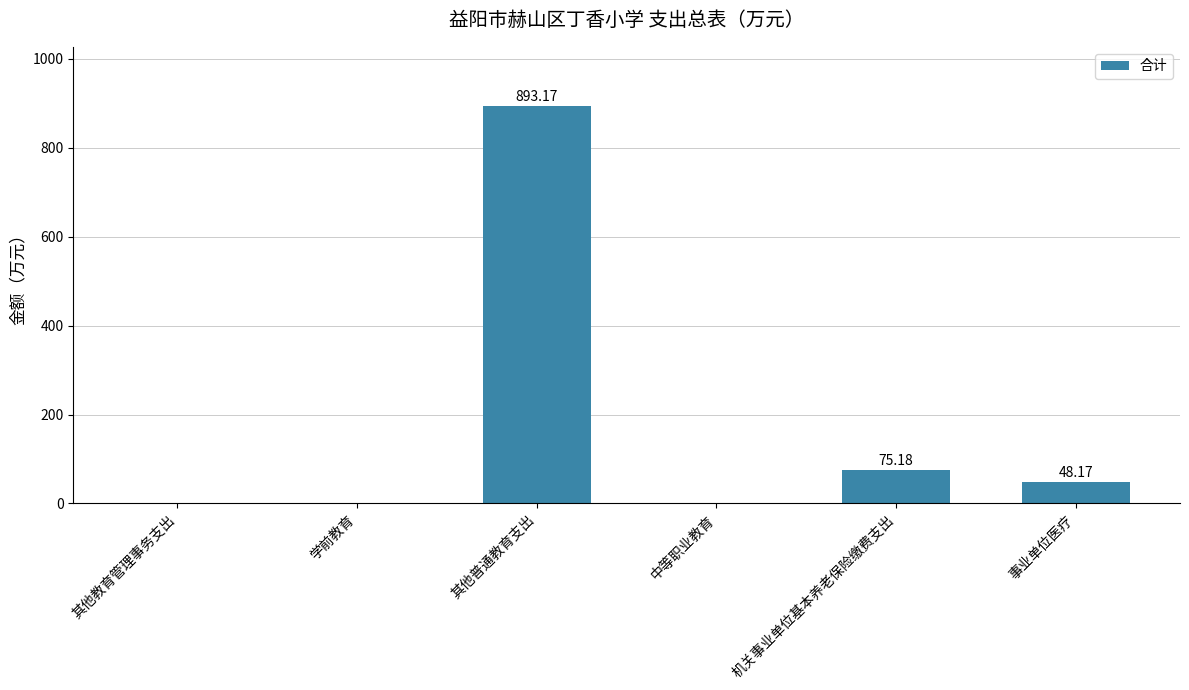

What is the sum of the values at 其他教育管理事务支出 and 事业单位医疗?

48.2